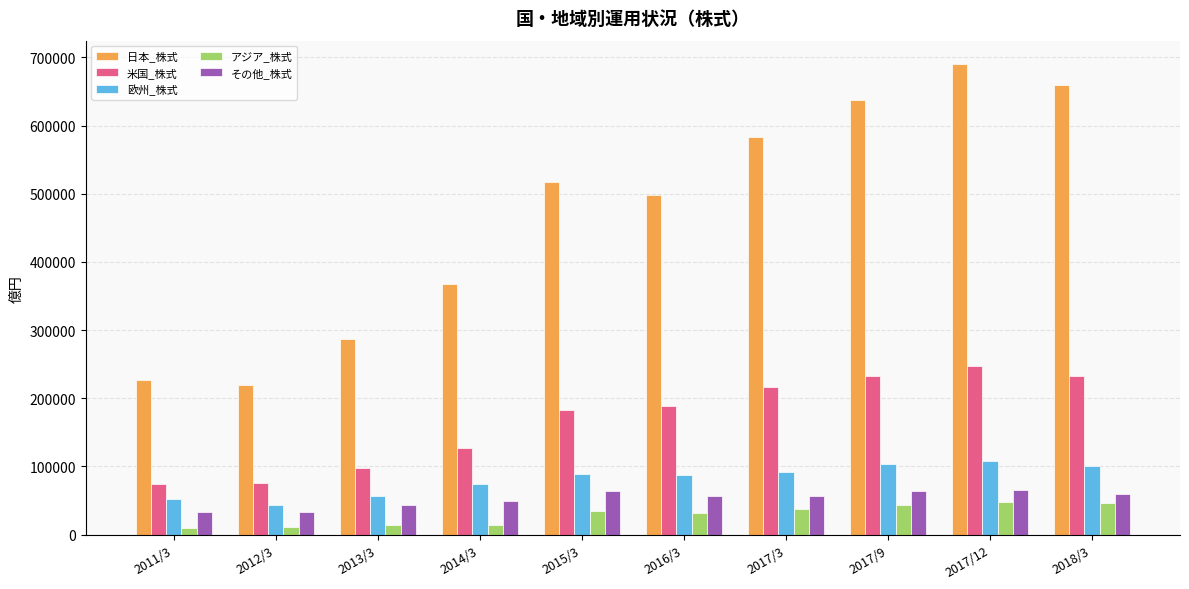

What are all the series names shown in the legend?

日本_株式, 米国_株式, 欧州_株式, アジア_株式, その他_株式